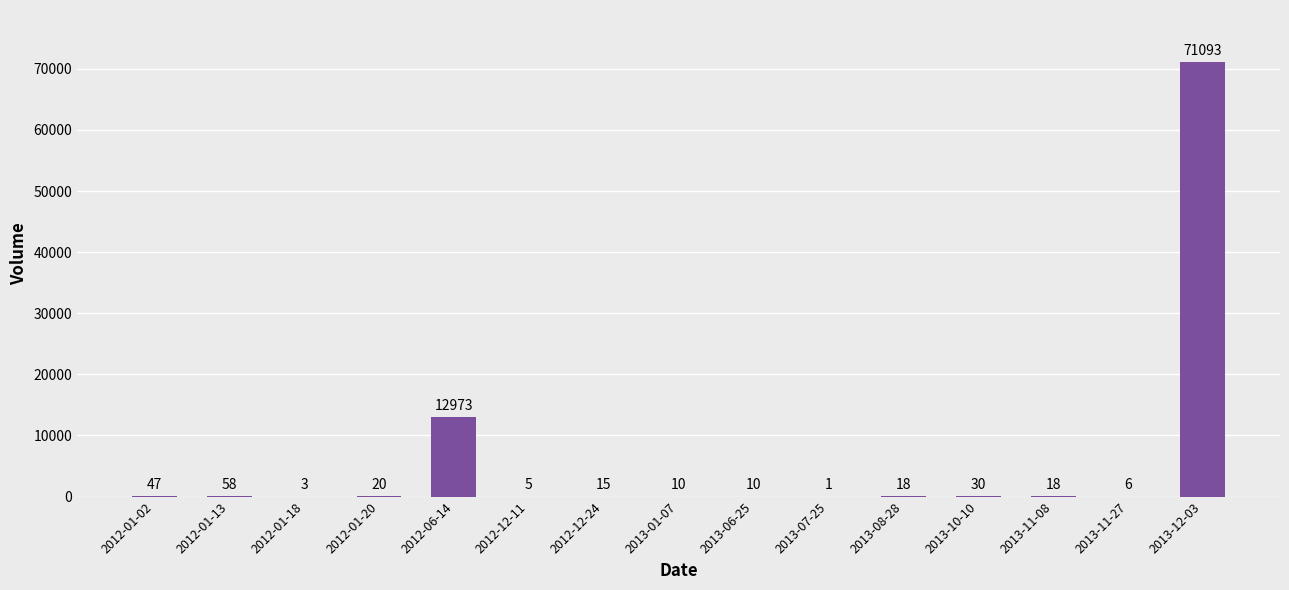

Is it true that the value at 2013-01-07 is 10?

True